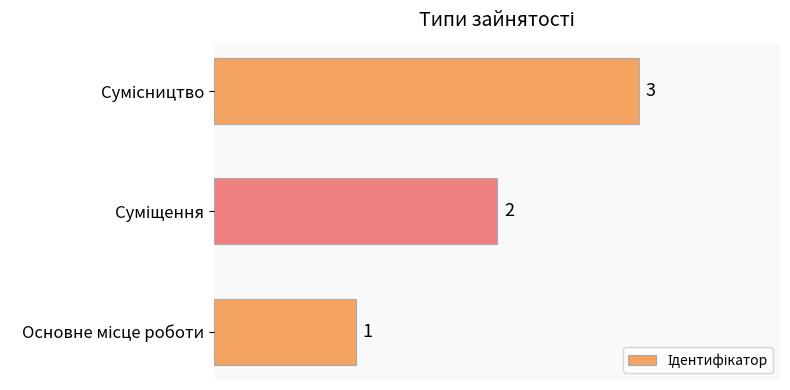

What is the maximum value shown in the chart?

3